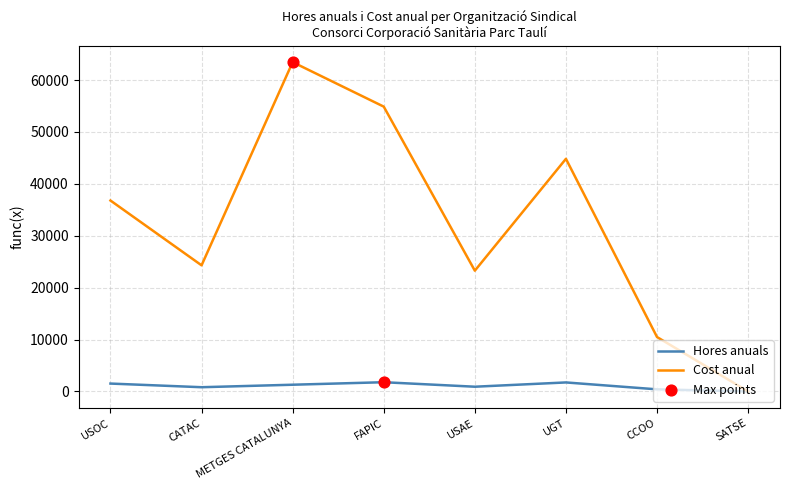

Rank the series at METGES CATALUNYA from lowest to highest value.

Hores anuals, Cost anual